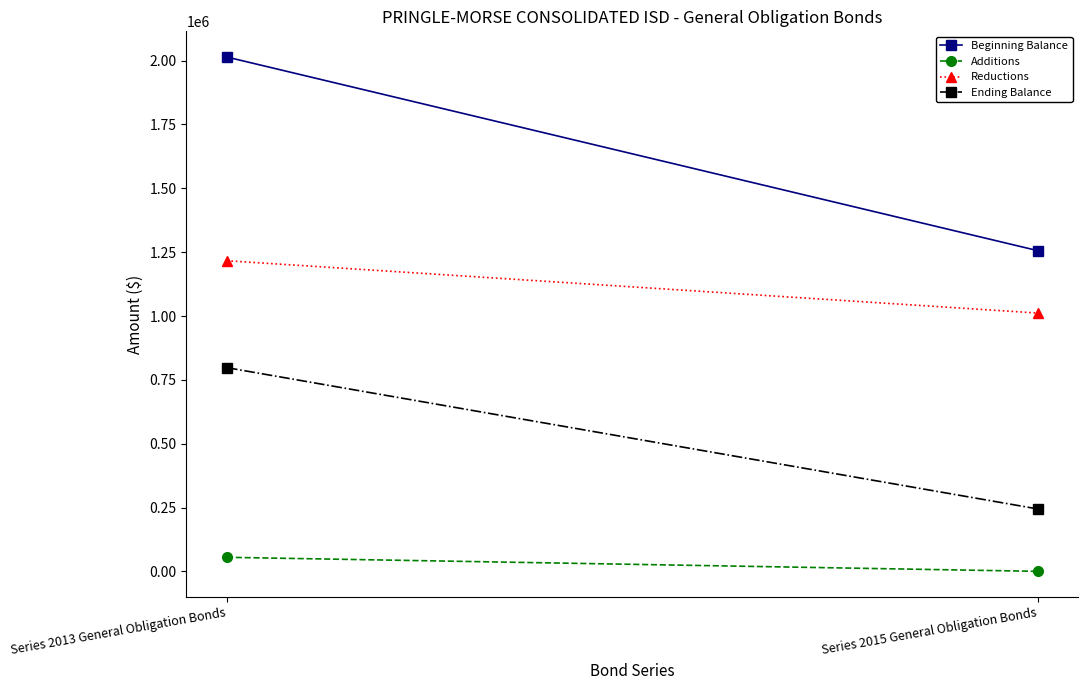

At how many categories does at least one series exceed 377918?

2